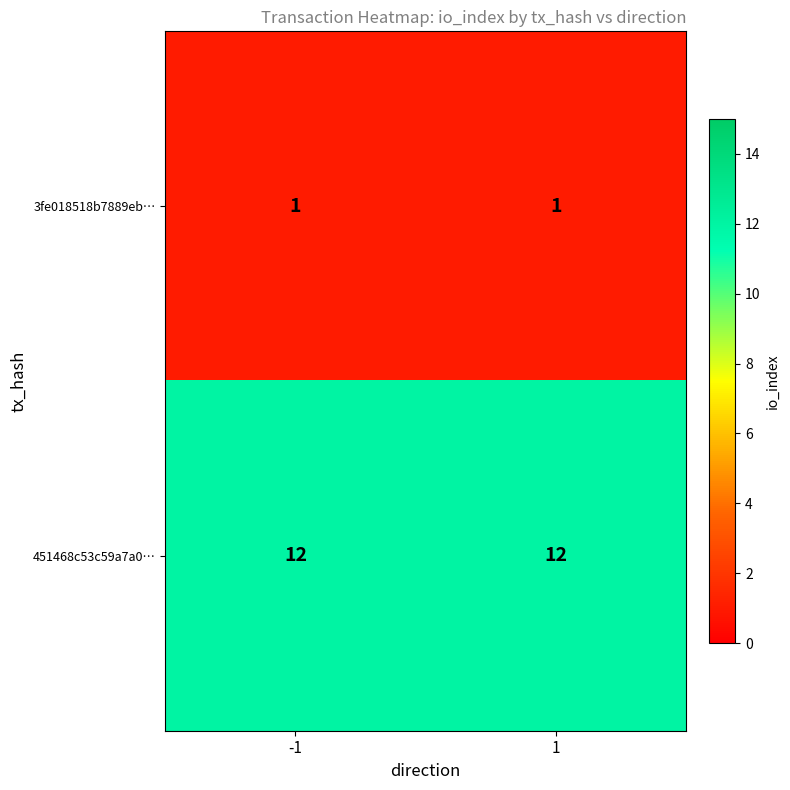

Reading left to right, list all the values displayed in this chart.

3fe018518b7889eb…: 1	1
451468c53c59a7a0…: 12	12